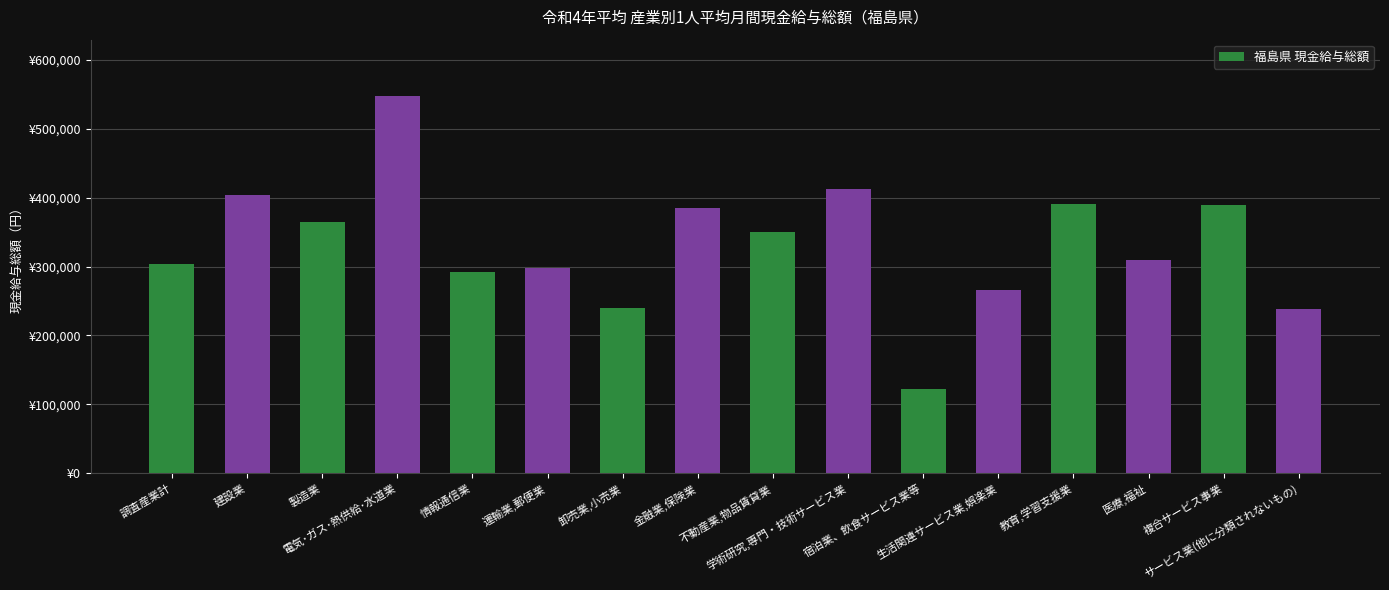

Rank the categories by value from highest to lowest.

電気･ガス･熱供給･水道業, 学術研究,専門・技術サービス業, 建設業, 教育,学習支援業, 複合サービス事業, 金融業,保険業, 製造業, 不動産業,物品賃貸業, 医療,福祉, 調査産業計, 運輸業,郵便業, 情報通信業, 生活関連サービス業,娯楽業, 卸売業,小売業, サービス業(他に分類されないもの), 宿泊業、飲食サービス業等